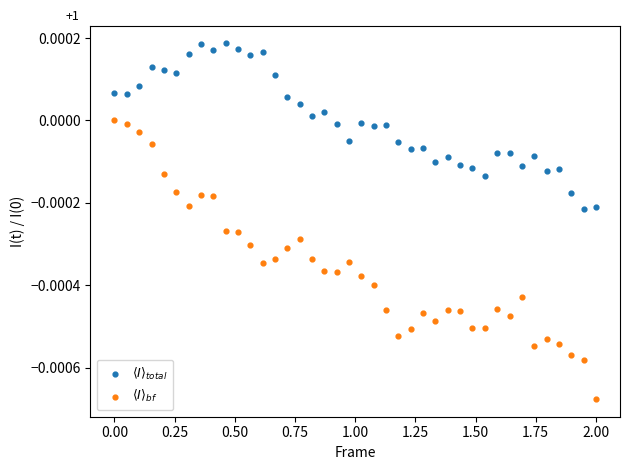

Which series contains the lowest Y value?

$\langle I \rangle_{bf}$